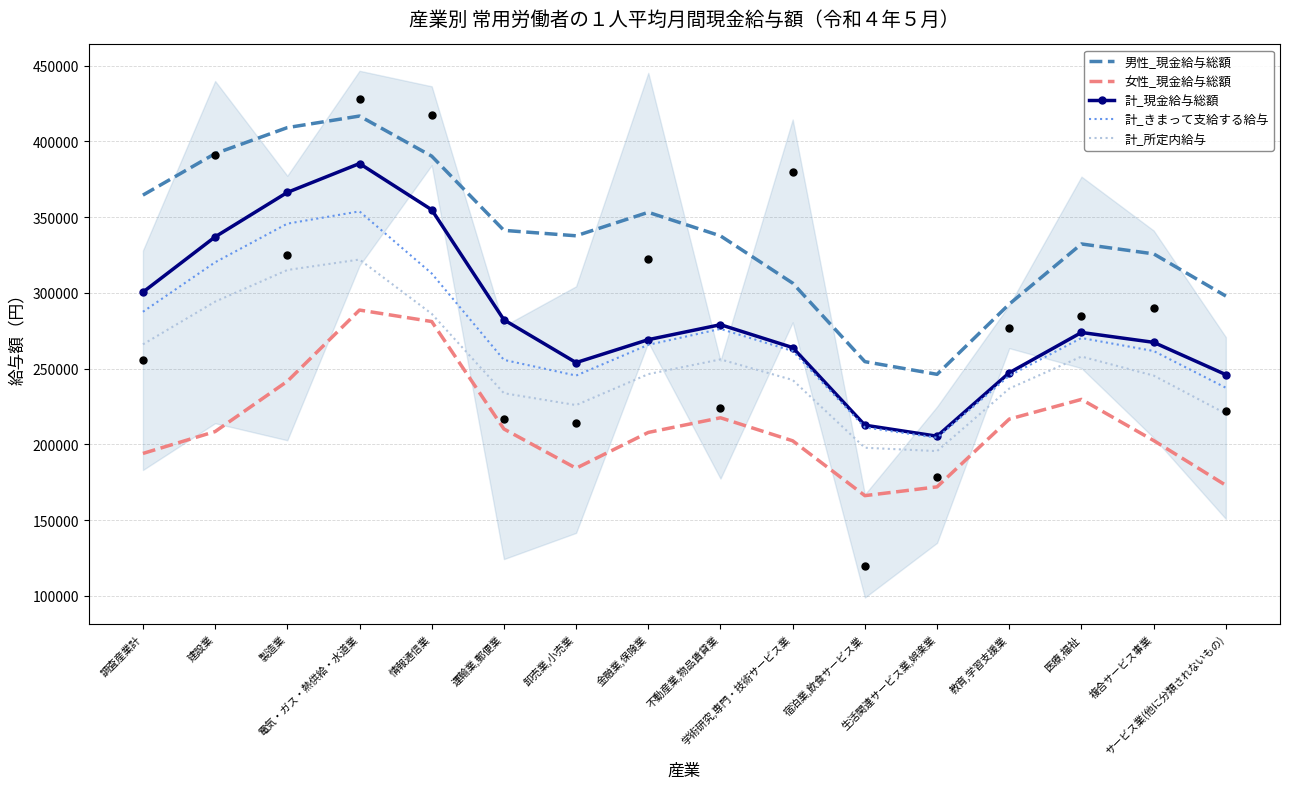

Which series has the widest spread of Y values?

計_現金給与総額